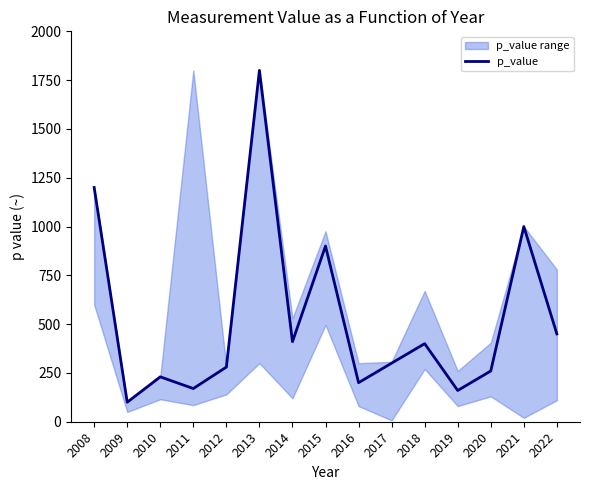

Between 2022 and 2014, which is larger?

2022